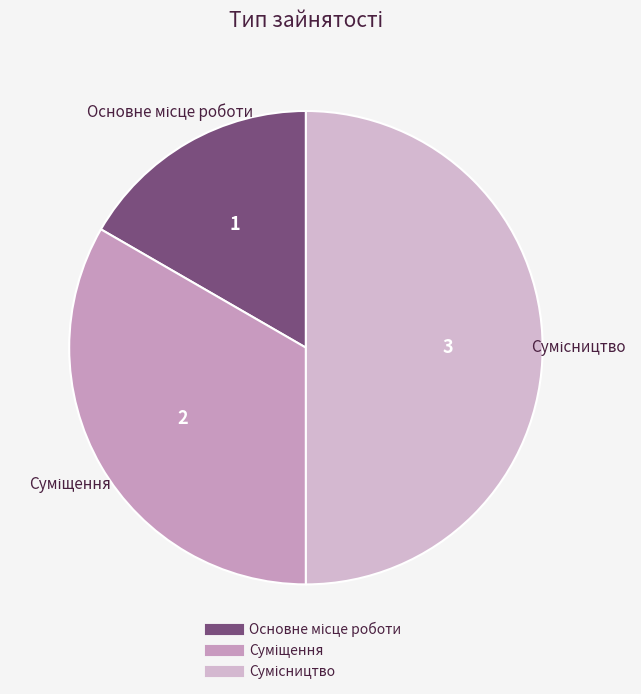

Is there a majority slice in this chart?

No